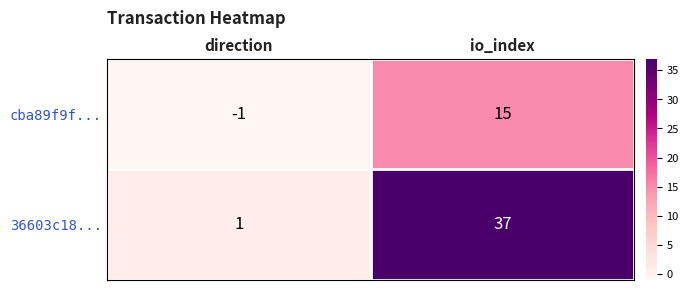

How many categories are shown in the chart?

2